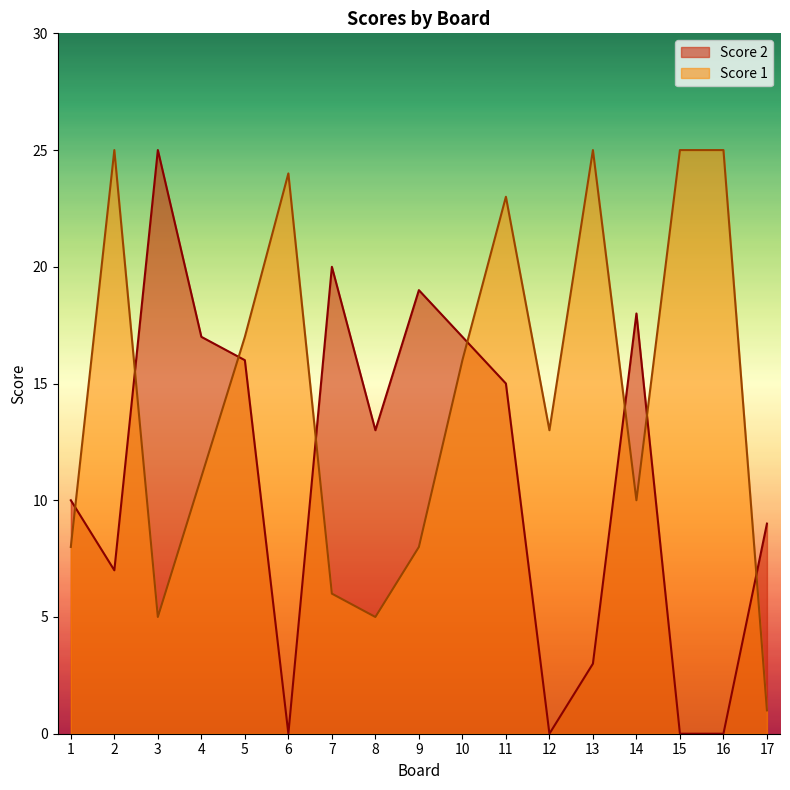

What are all the series names shown in the legend?

Score 2, Score 1